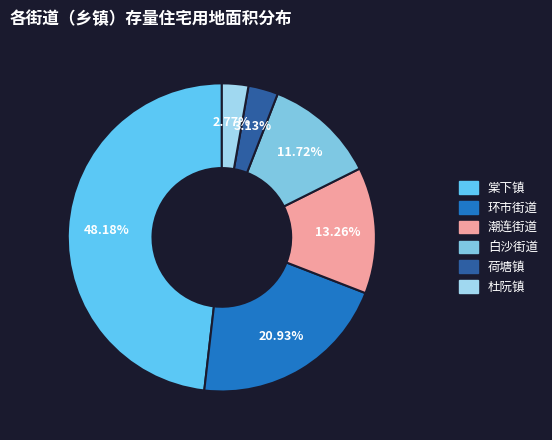

Is there any slice that represents more than half of the pie?

No